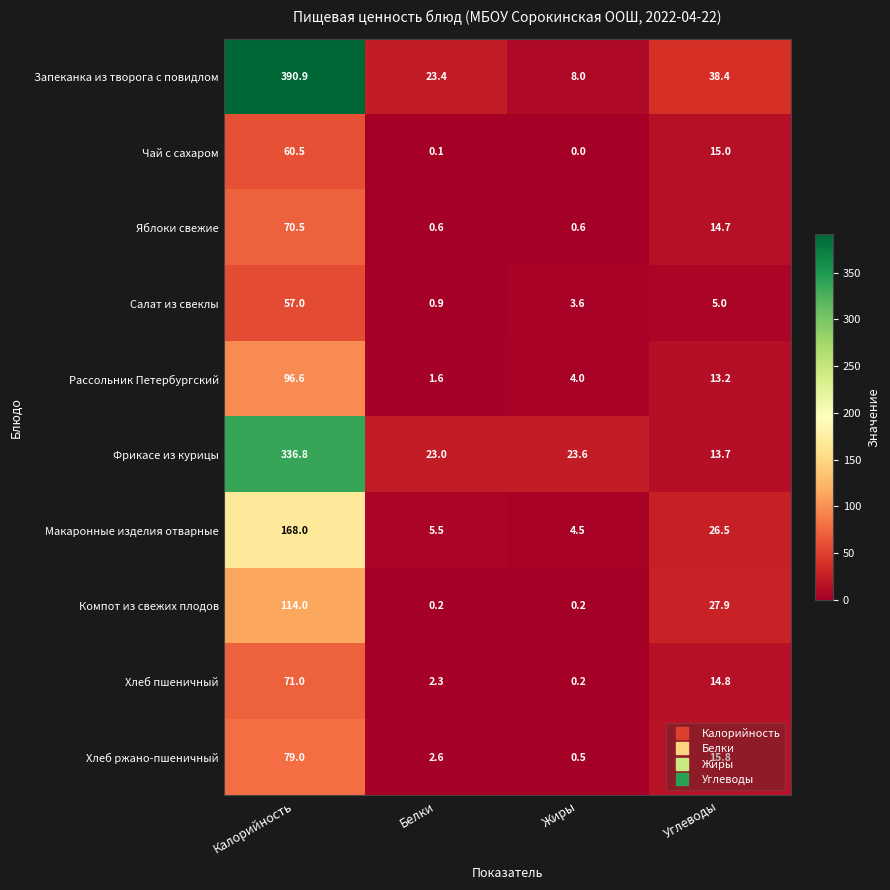

Count the number of categories in the chart.

4